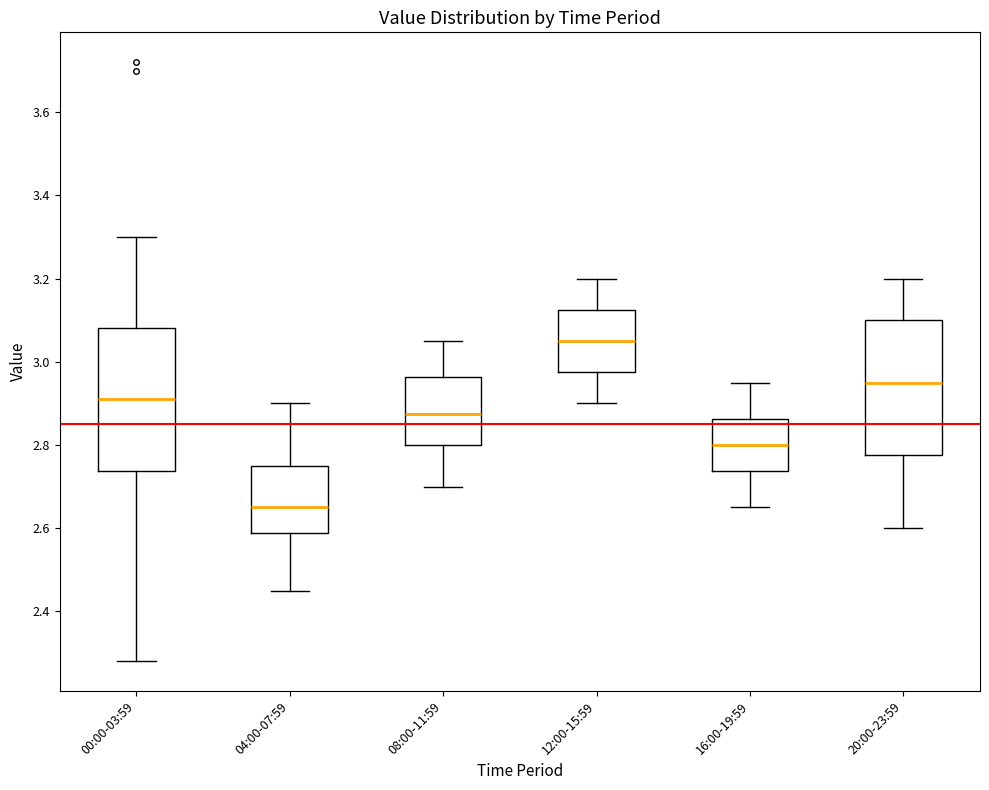

Reading left to right, transcribe this box plot: for each box, give where its median line is, the range the box spans, and where its two whiskers end, as read against the y-axis. The values are not printed on the chart, so give them approximately, as read against the axis.

00:00-03:59: median 2.92, box 2.74 to 3.08, whiskers 2.28 to 3.30
04:00-07:59: median 2.66, box 2.58 to 2.76, whiskers 2.46 to 2.90
08:00-11:59: median 2.88, box 2.80 to 2.96, whiskers 2.70 to 3.06
12:00-15:59: median 3.06, box 2.98 to 3.12, whiskers 2.90 to 3.20
16:00-19:59: median 2.80, box 2.74 to 2.86, whiskers 2.66 to 2.96
20:00-23:59: median 2.96, box 2.78 to 3.10, whiskers 2.60 to 3.20